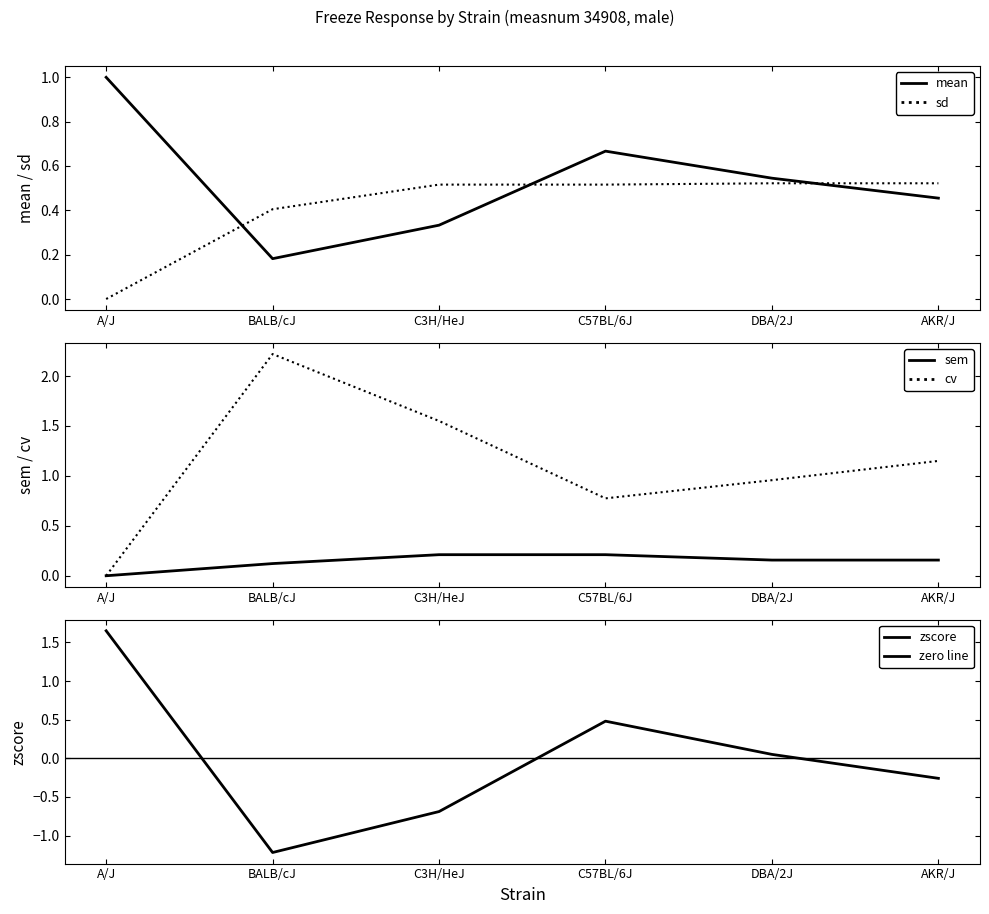

Rank the categories by zscore value from highest to lowest.

A/J, C57BL/6J, DBA/2J, AKR/J, C3H/HeJ, BALB/cJ